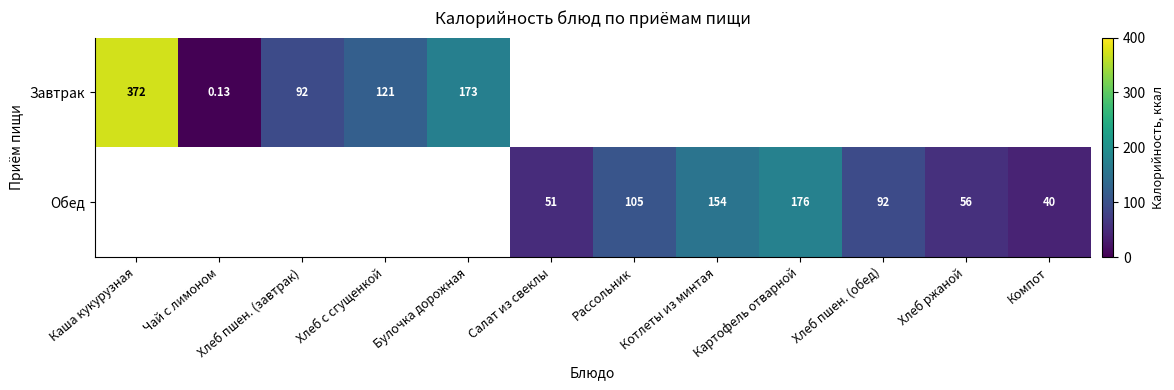

How many data points in Завтрак are above 0?

5